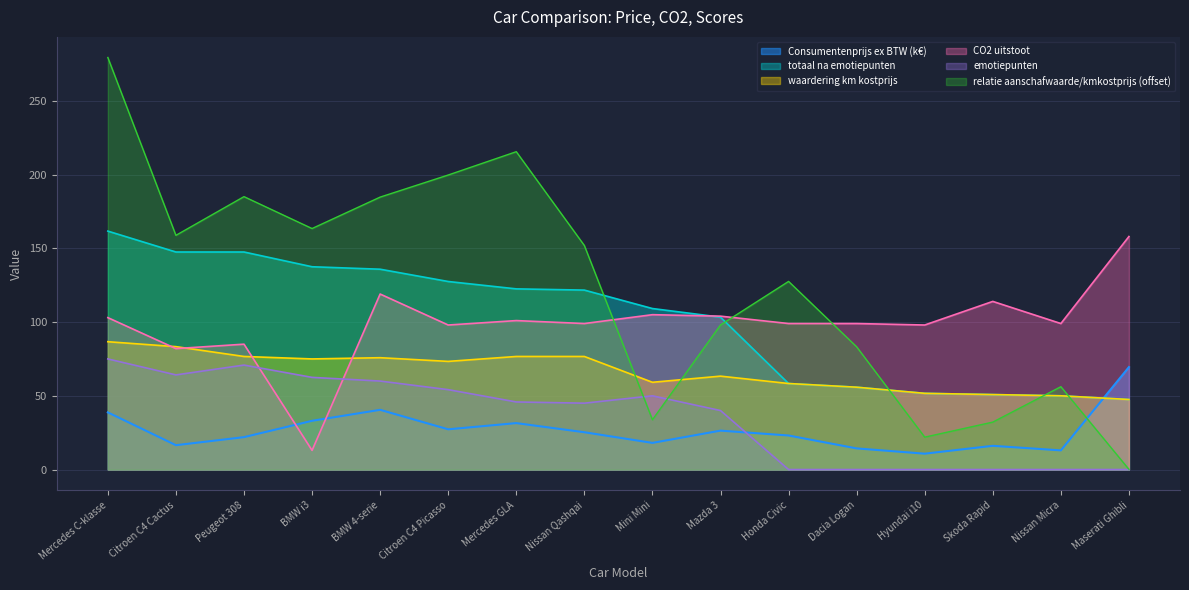

Between which two adjacent categories do waardering km kostprijs and Consumentenprijs ex BTW first intersect?

Nissan Micra and Maserati Ghibli